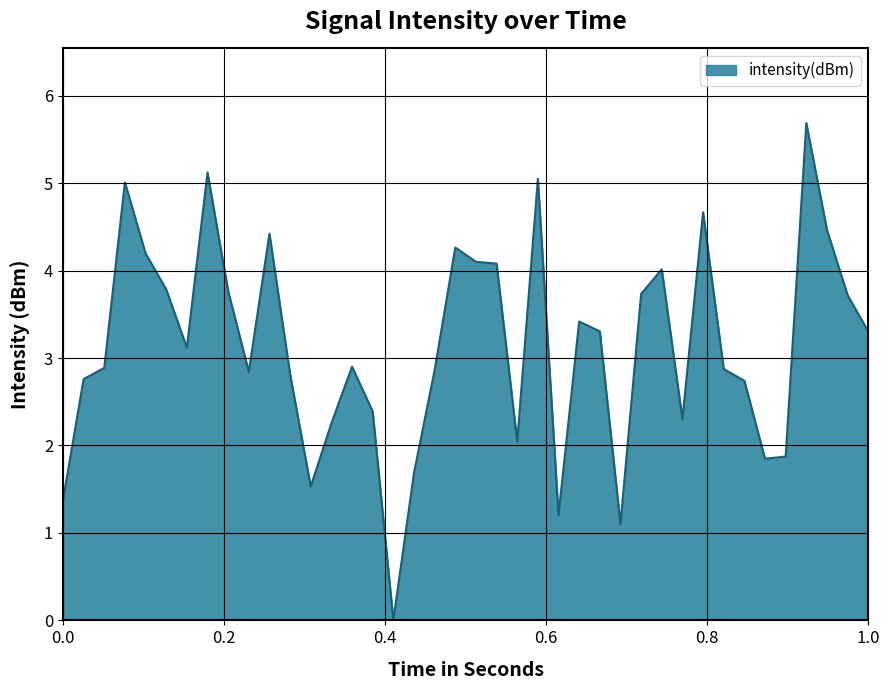

What is the difference between the maximum and minimum values?

5.7